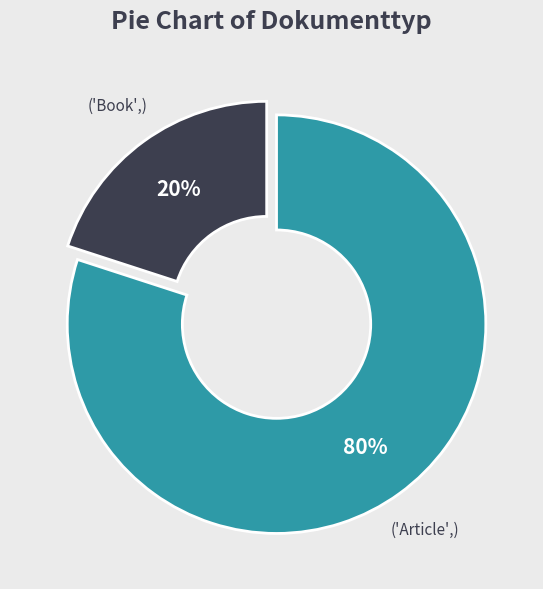

Is there a majority slice in this chart?

Yes